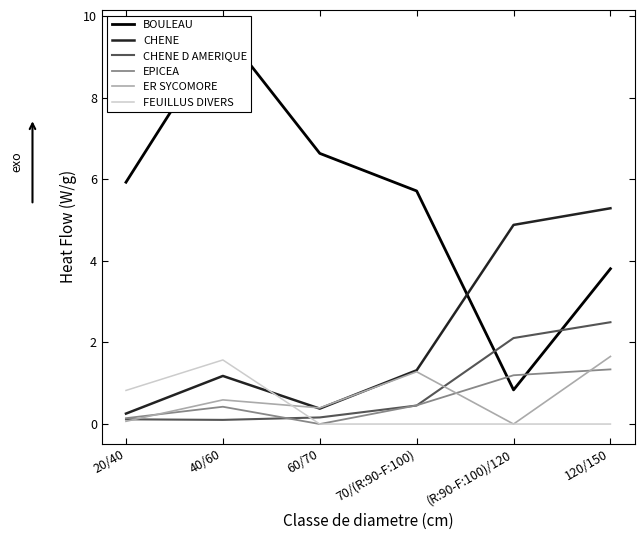

Reading right to left, what are all the values shown in this chart?

BOULEAU: 120/150=3.8	(R:90-F:100)/120=0.8	70/(R:90-F:100)=5.7	60/70=6.6	40/60=9.7	20/40=5.9
CHENE: 120/150=5.3	(R:90-F:100)/120=4.9	70/(R:90-F:100)=1.3	60/70=0.4	40/60=1.2	20/40=0.3
CHENE D AMERIQUE: 120/150=2.5	(R:90-F:100)/120=2.1	70/(R:90-F:100)=0.5	60/70=0.2	40/60=0.1	20/40=0.1
EPICEA: 120/150=1.3	(R:90-F:100)/120=1.2	70/(R:90-F:100)=0.5	60/70=0.0	40/60=0.4	20/40=0.1
ER SYCOMORE: 120/150=1.7	(R:90-F:100)/120=0.0	70/(R:90-F:100)=1.3	60/70=0.4	40/60=0.6	20/40=0.1
FEUILLUS DIVERS: 120/150=0.0	(R:90-F:100)/120=0.0	70/(R:90-F:100)=0.0	60/70=0.0	40/60=1.6	20/40=0.8